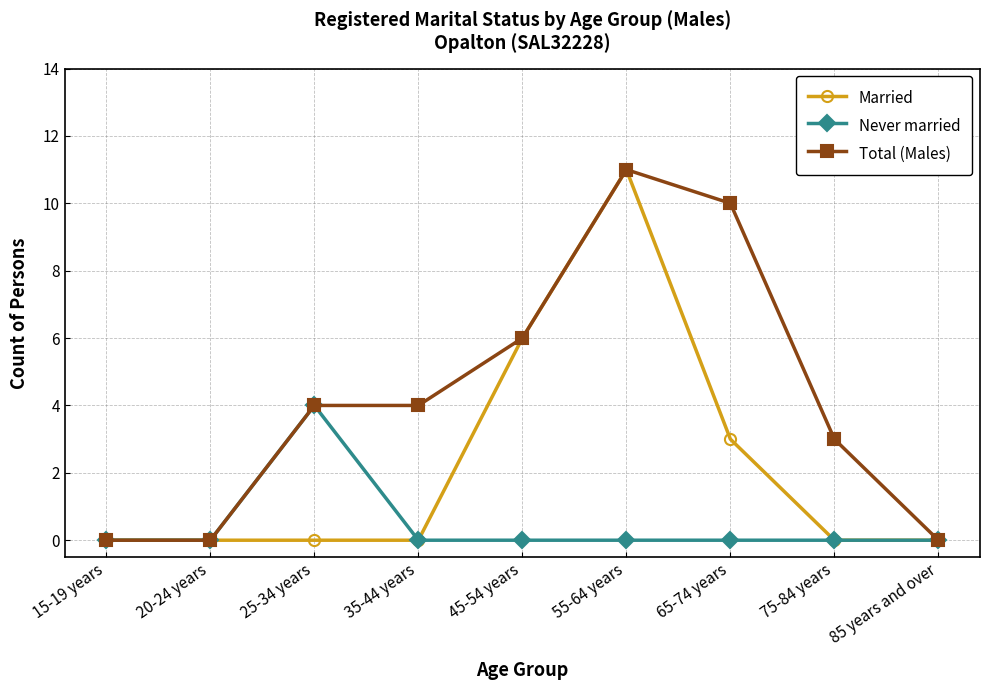

What is the value of the Total (Males) point at the 4th from the left?

4